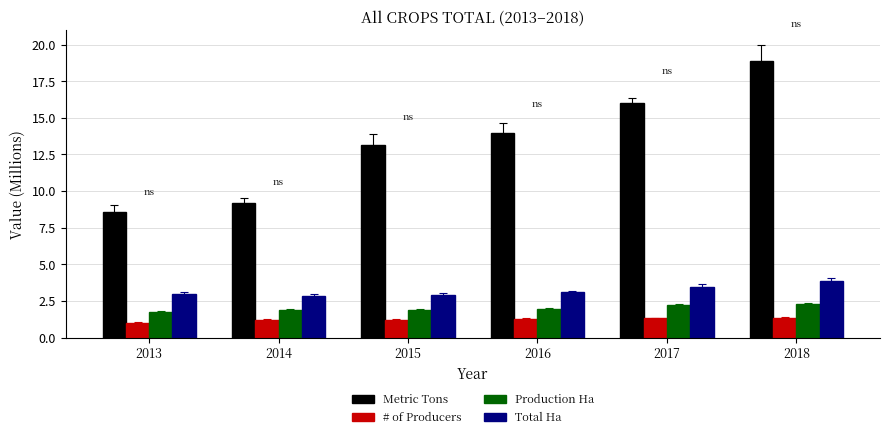

What are all the series names shown in the legend?

Metric Tons, # of Producers, Production Ha, Total Ha